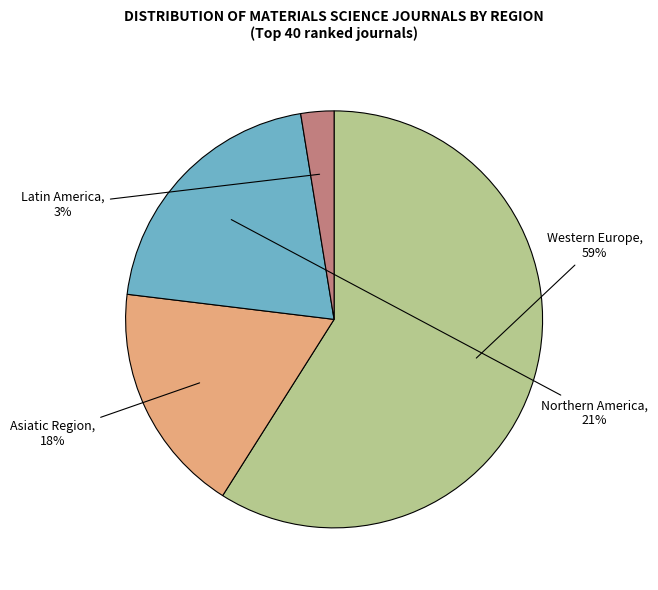

What is the smallest slice in the pie chart?

Latin America